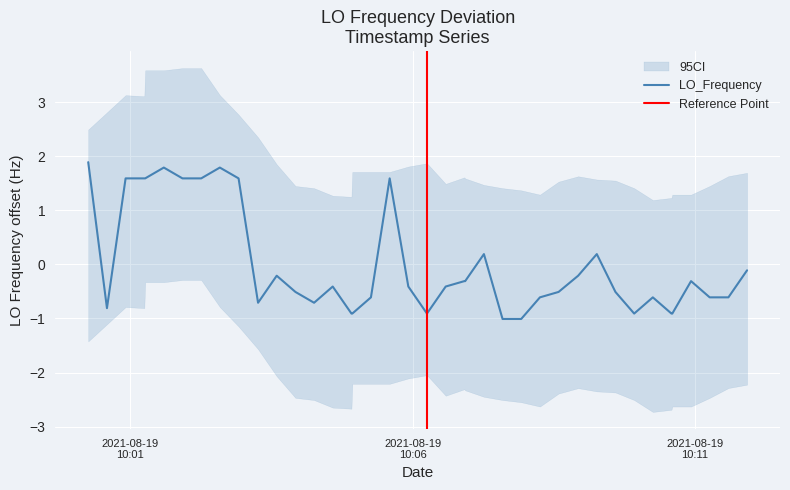

What is the maximum value for LO_Frequency?

1.9